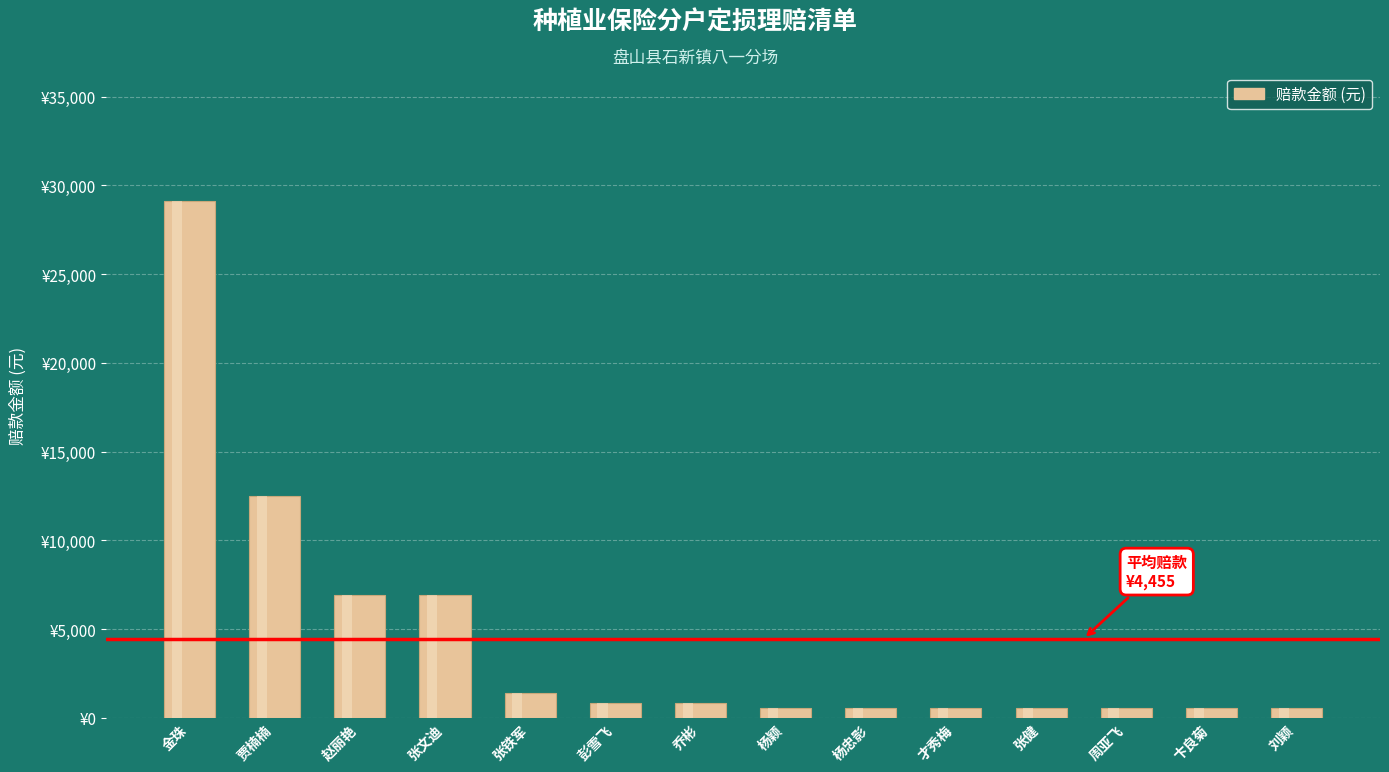

Does the chart contain stacked bars?

No